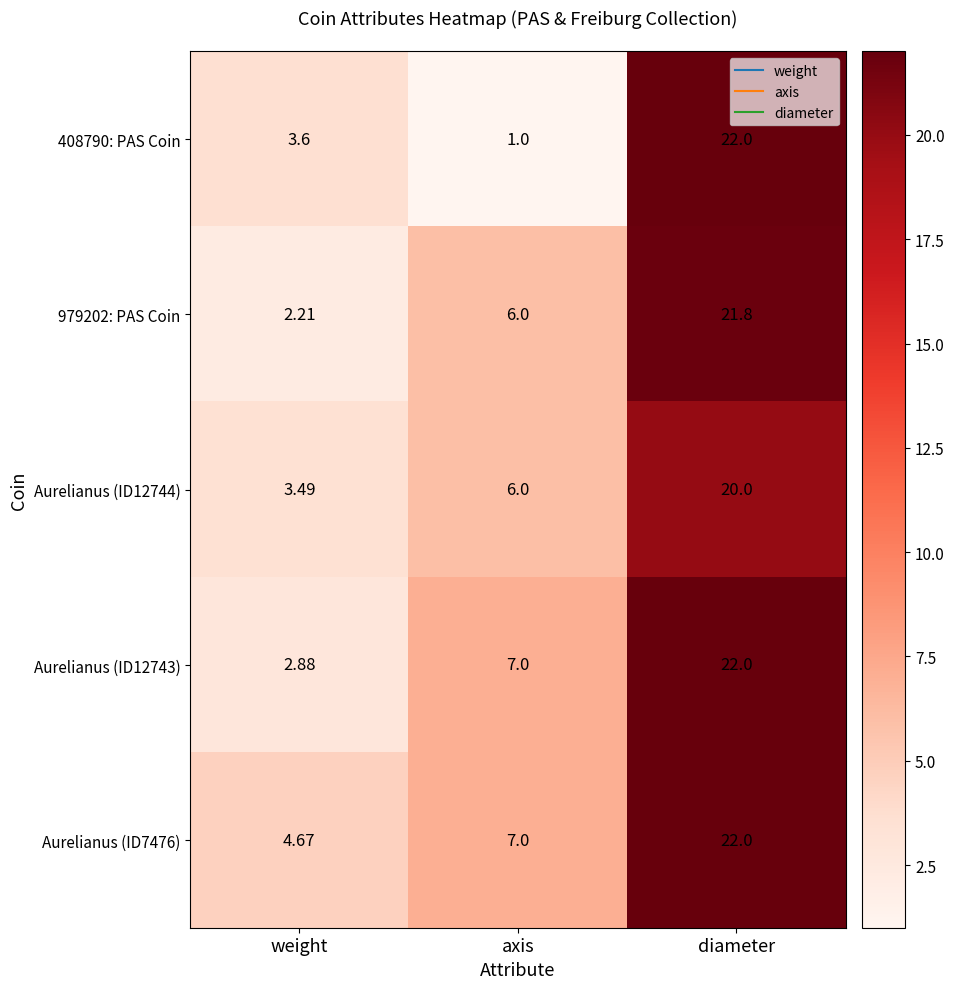

At which category is the sum across all series the highest?

diameter